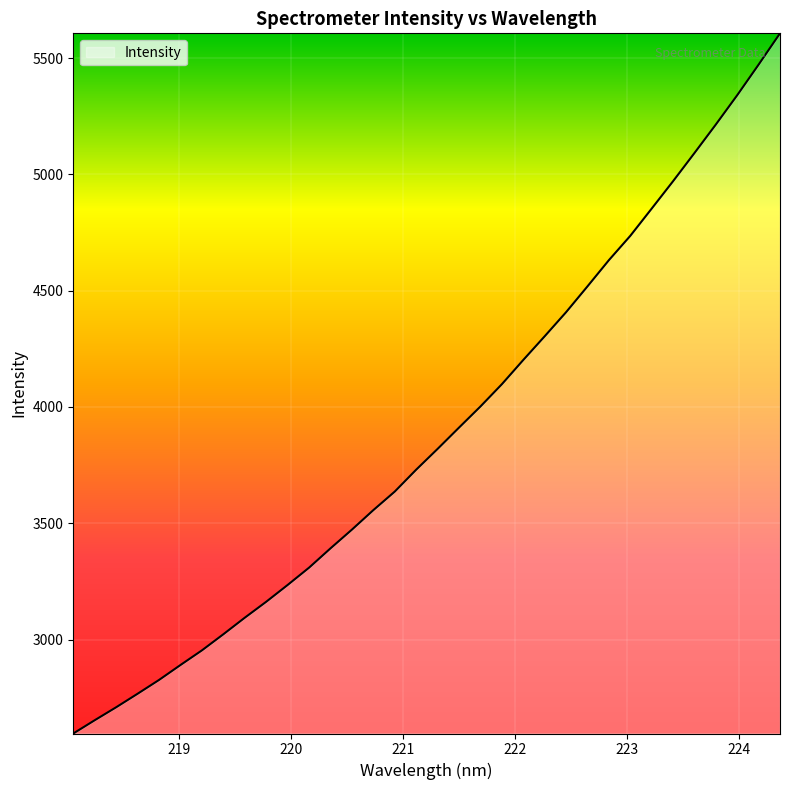

Does the chart display data point markers on the line(s)?

No